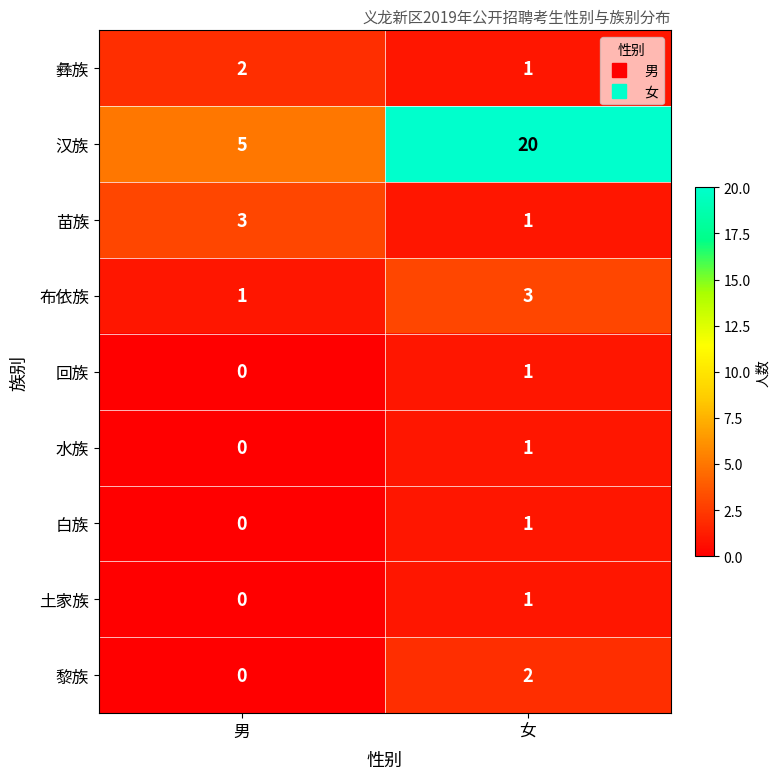

What is the total value across all series at 女?

31